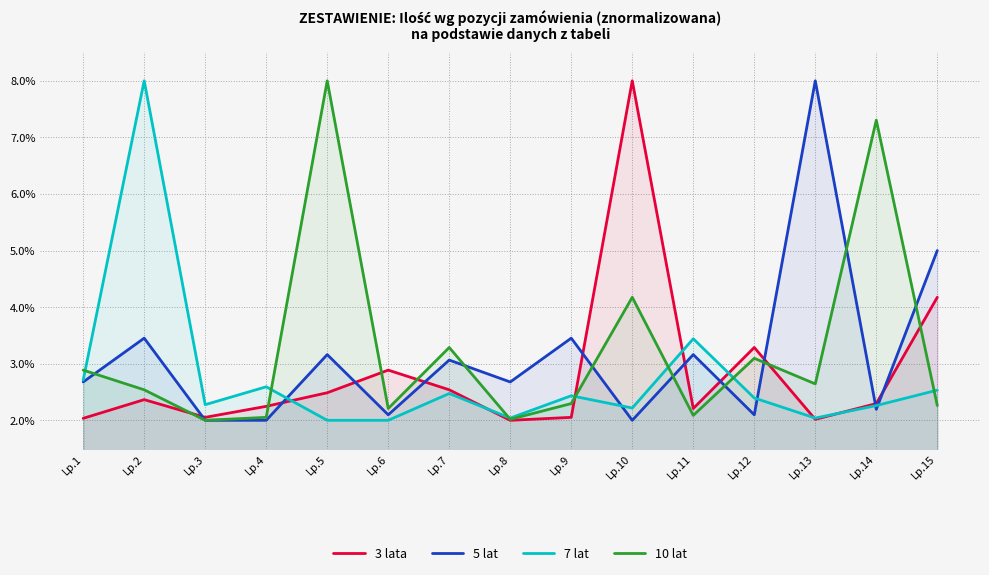

Which has a higher value, Lp.2 or Lp.9?

Lp.2